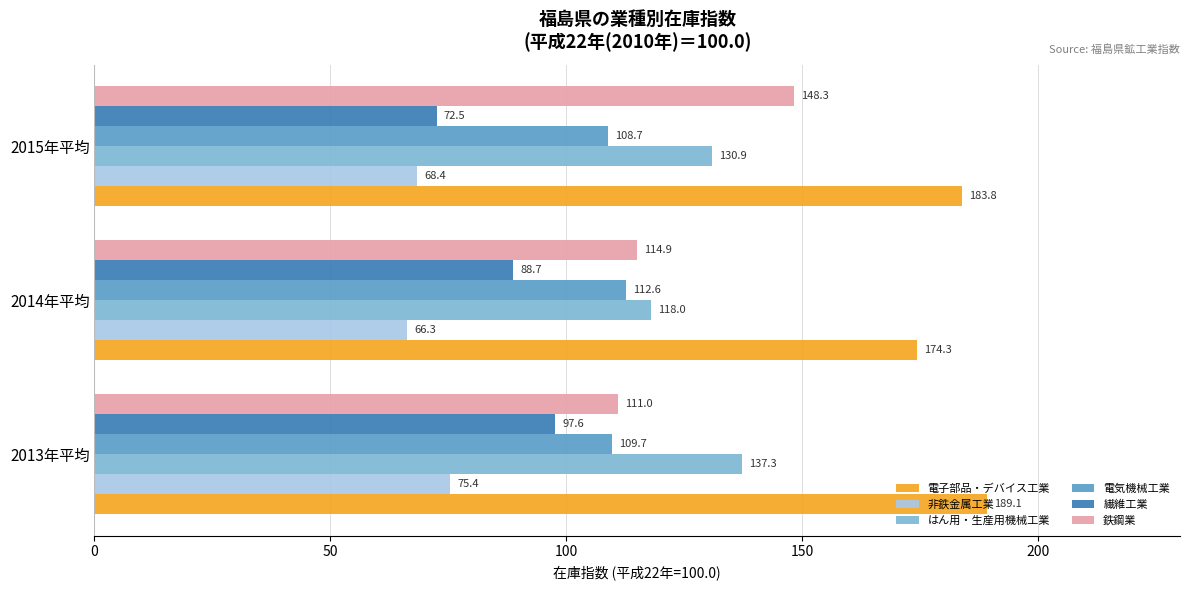

What are all the series names shown in the legend?

電子部品・デバイス工業, 非鉄金属工業, はん用・生産用機械工業, 電気機械工業, 繊維工業, 鉄鋼業